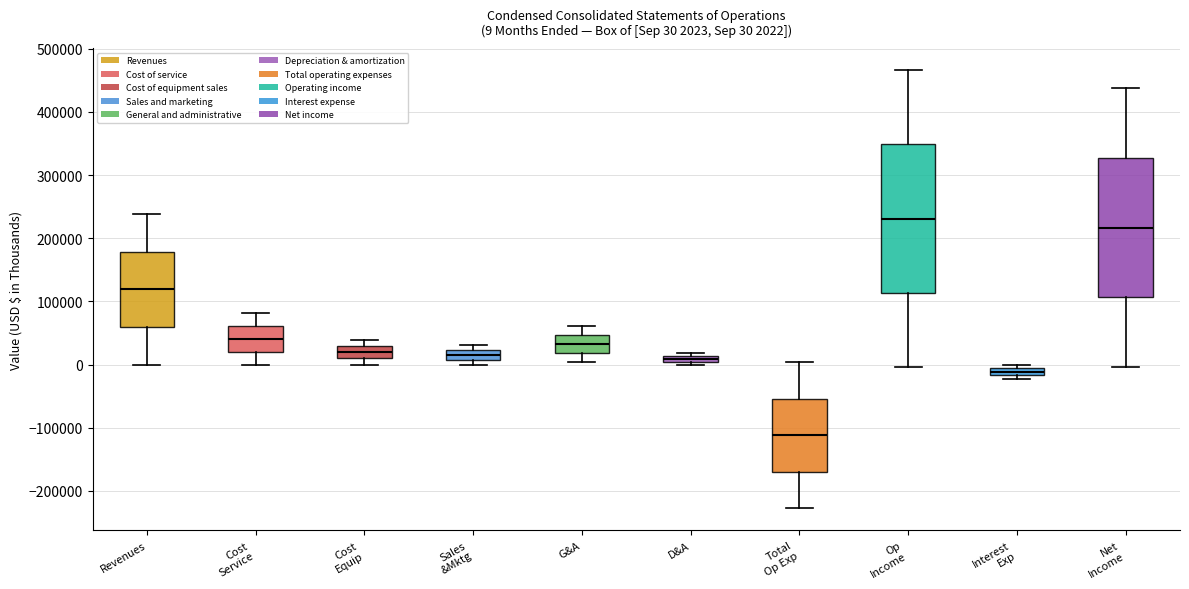

Which box is the tallest, from its lower edge to its upper edge?

Op Income